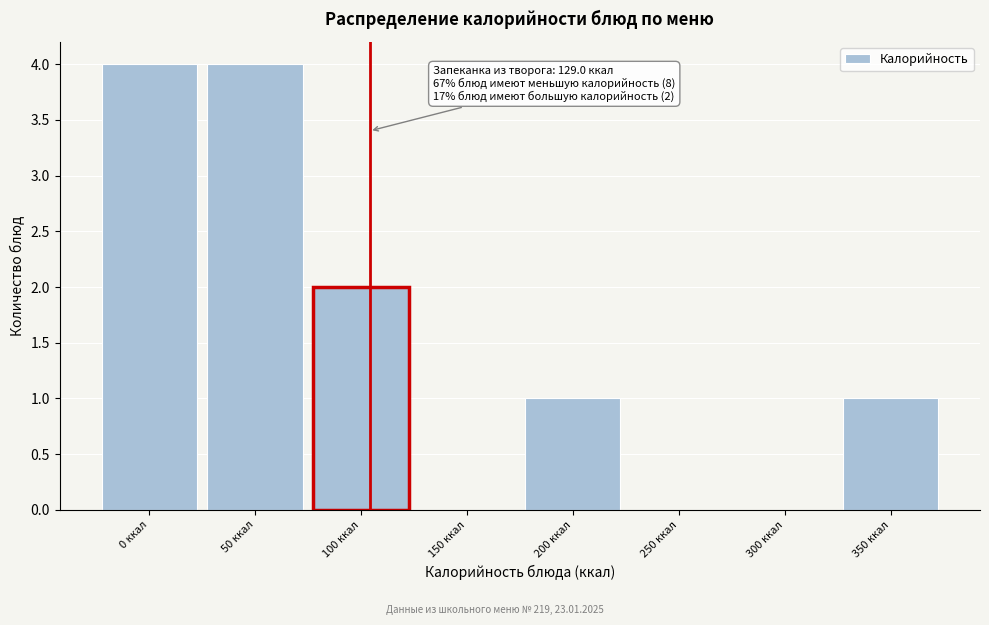

Reading left to right, transcribe all the data shown in this chart.

0 ккал=4	50 ккал=4	100 ккал=2	150 ккал=0	200 ккал=1	250 ккал=0	300 ккал=0	350 ккал=1